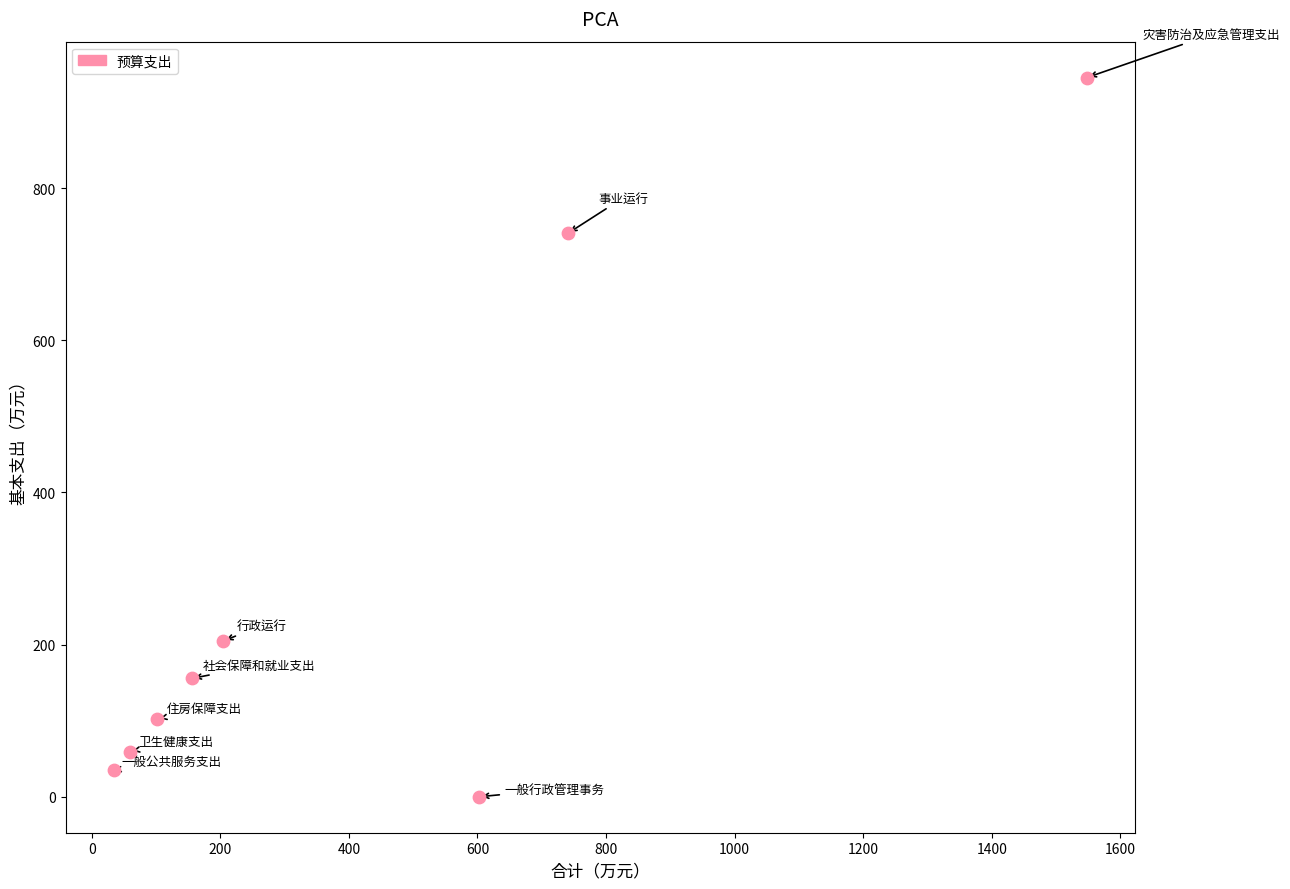

What is the range of X values (max minus min)?

1512.6